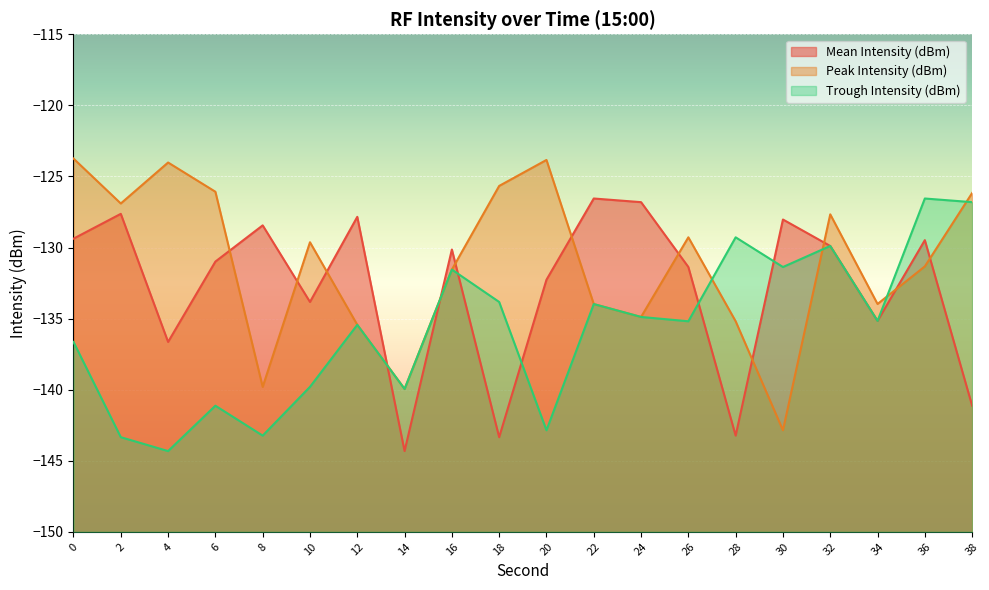

Reading right to left, transcribe all the data shown in this chart.

Mean Intensity (dBm): 38=-141.1	36=-129.5	34=-135.2	32=-129.9	30=-128.0	28=-143.2	26=-131.4	24=-126.8	22=-126.6	20=-132.3	18=-143.3	16=-130.1	14=-144.3	12=-127.8	10=-133.8	8=-128.4	6=-131.0	4=-136.6	2=-127.6	0=-129.4
Peak Intensity (dBm): 38=-126.2	36=-131.3	34=-134.0	32=-127.7	30=-142.9	28=-135.2	26=-129.3	24=-134.9	22=-134.0	20=-123.8	18=-125.7	16=-131.6	14=-139.9	12=-135.4	10=-129.6	8=-139.8	6=-126.1	4=-124.0	2=-126.9	0=-123.7
Trough Intensity (dBm): 38=-126.8	36=-126.6	34=-135.2	32=-129.9	30=-131.4	28=-129.3	26=-135.2	24=-134.9	22=-134.0	20=-142.9	18=-133.8	16=-131.6	14=-139.9	12=-135.4	10=-139.8	8=-143.2	6=-141.1	4=-144.3	2=-143.3	0=-136.6